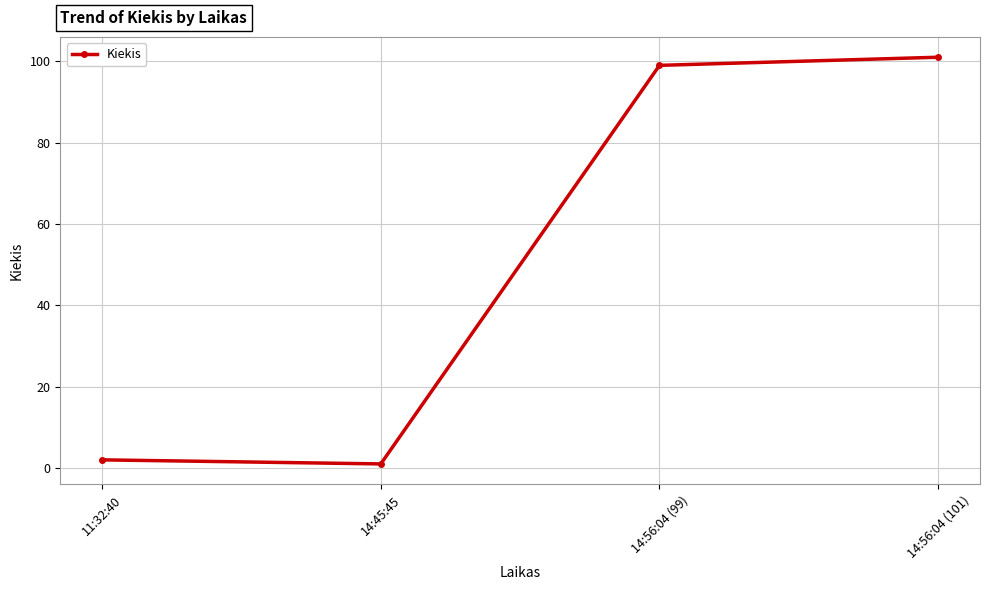

What is the label of the 4th point from the right?

11:32:40